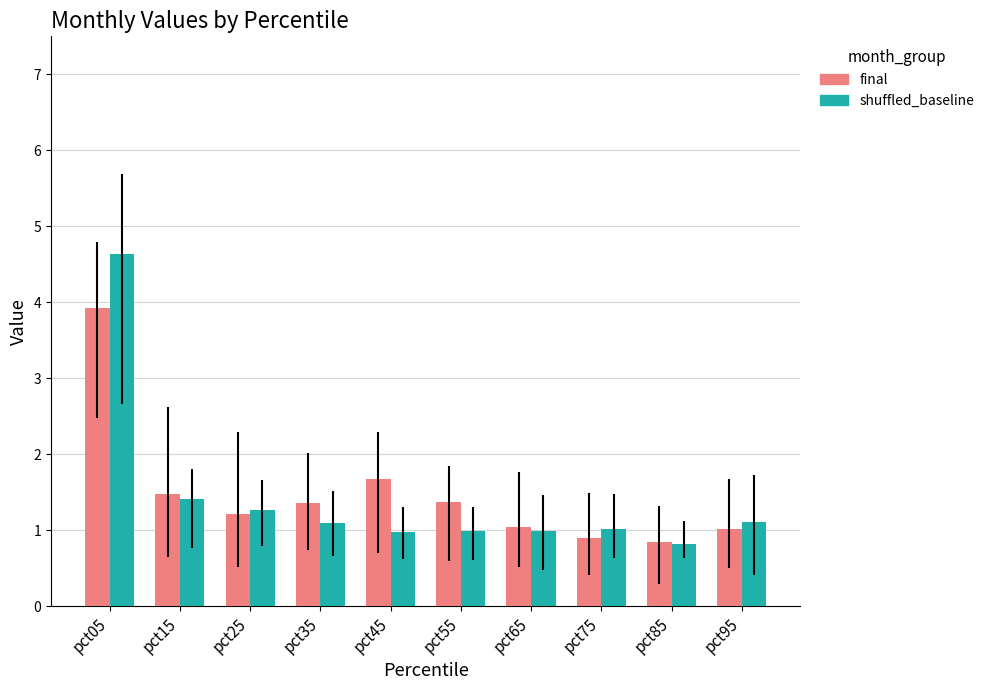

What is the minimum value shown in the chart?

0.8